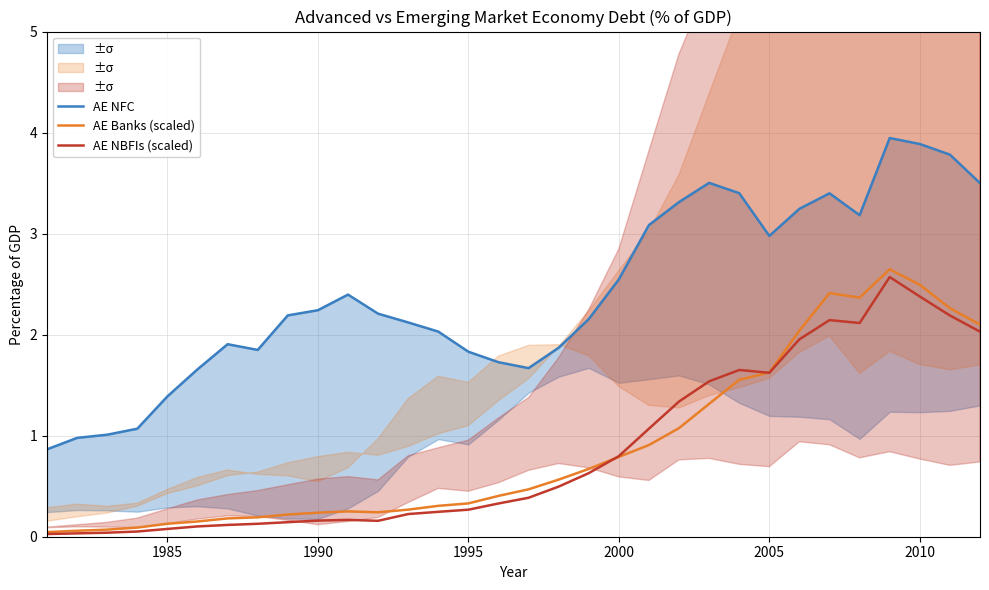

The AE Banks (scaled) series shows 2.5 at 2010. True or false?

True